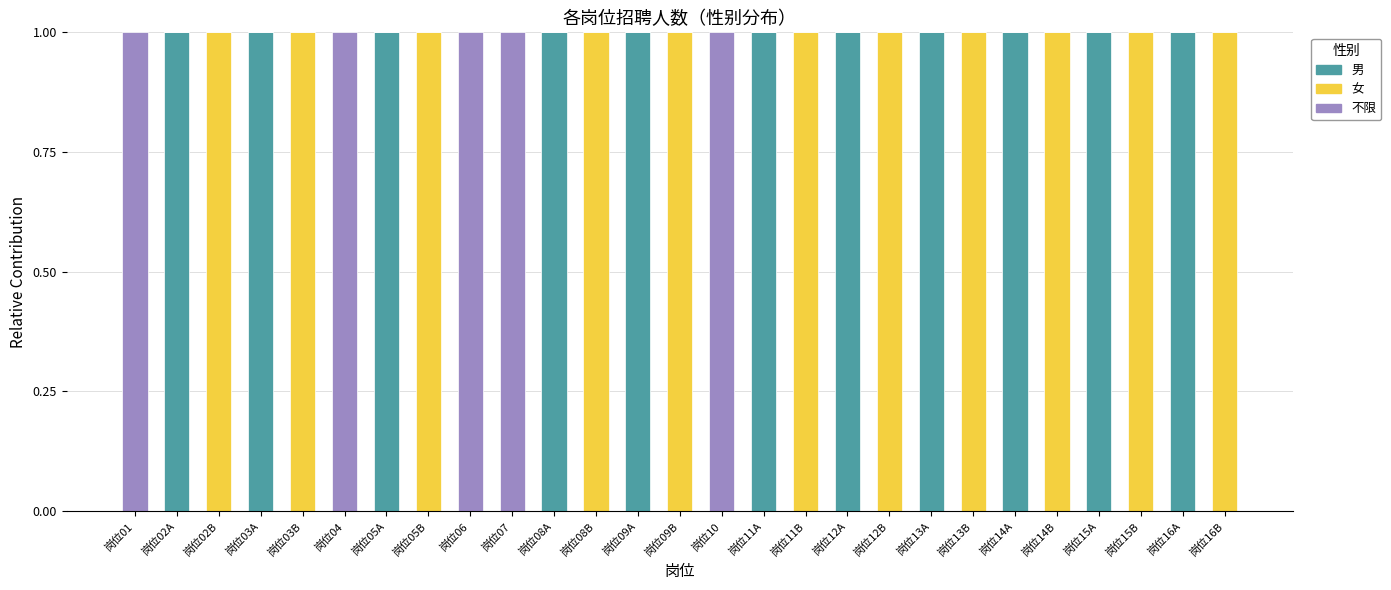

True or false: 男 has a value of 0 at 岗位09B.

True